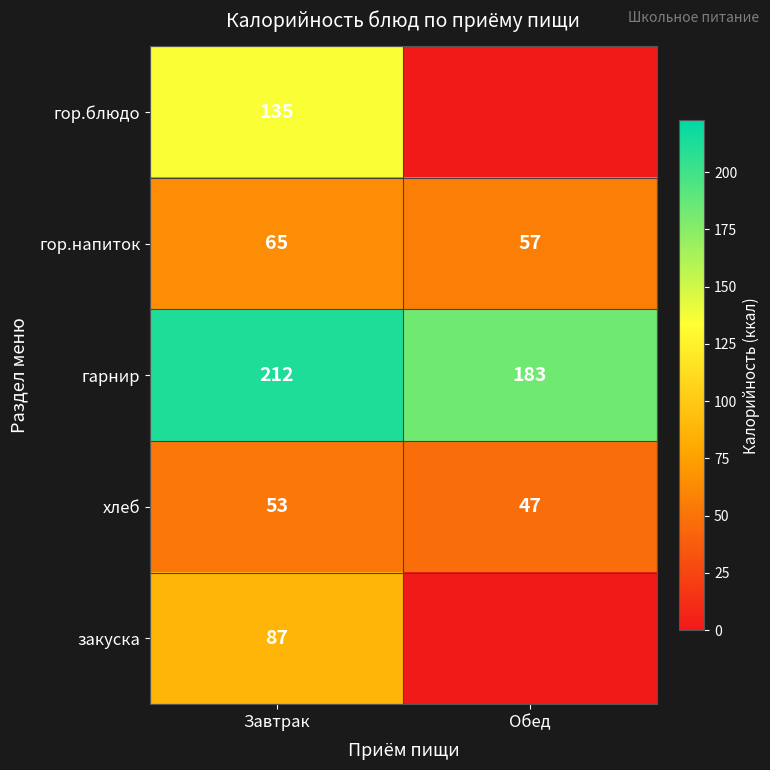

At which category is the sum across all series the highest?

Завтрак